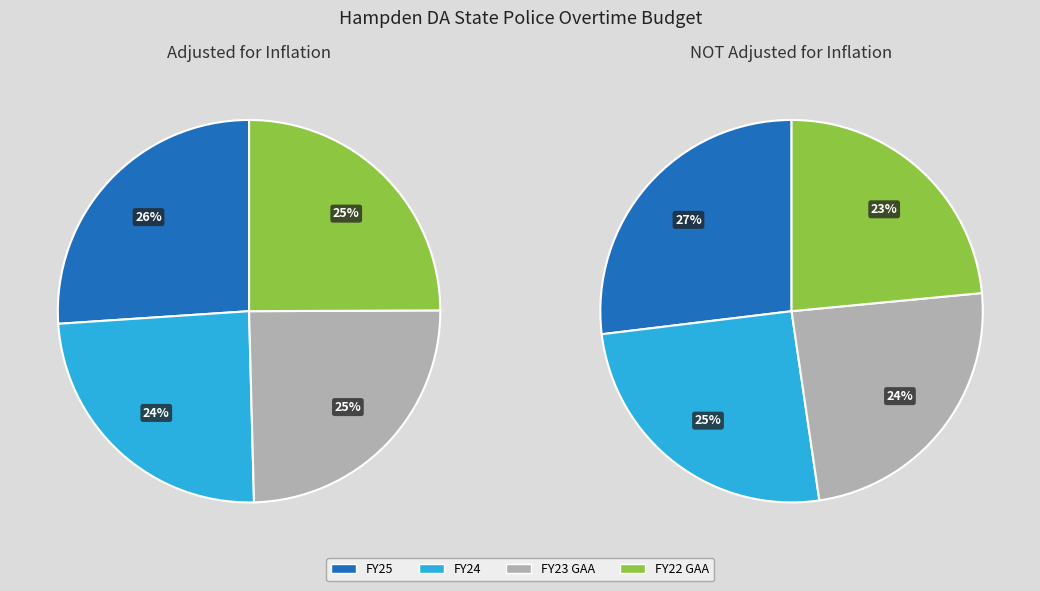

How many slices are in this pie chart?

4